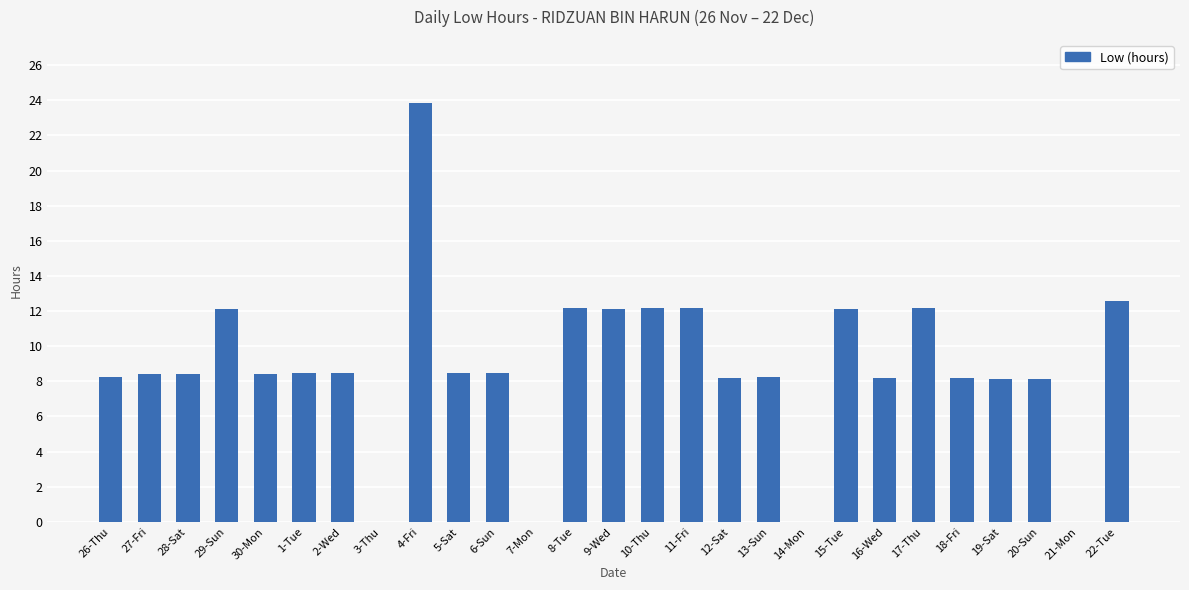

What is the difference between the values at 10-Thu and 5-Sat?

3.7